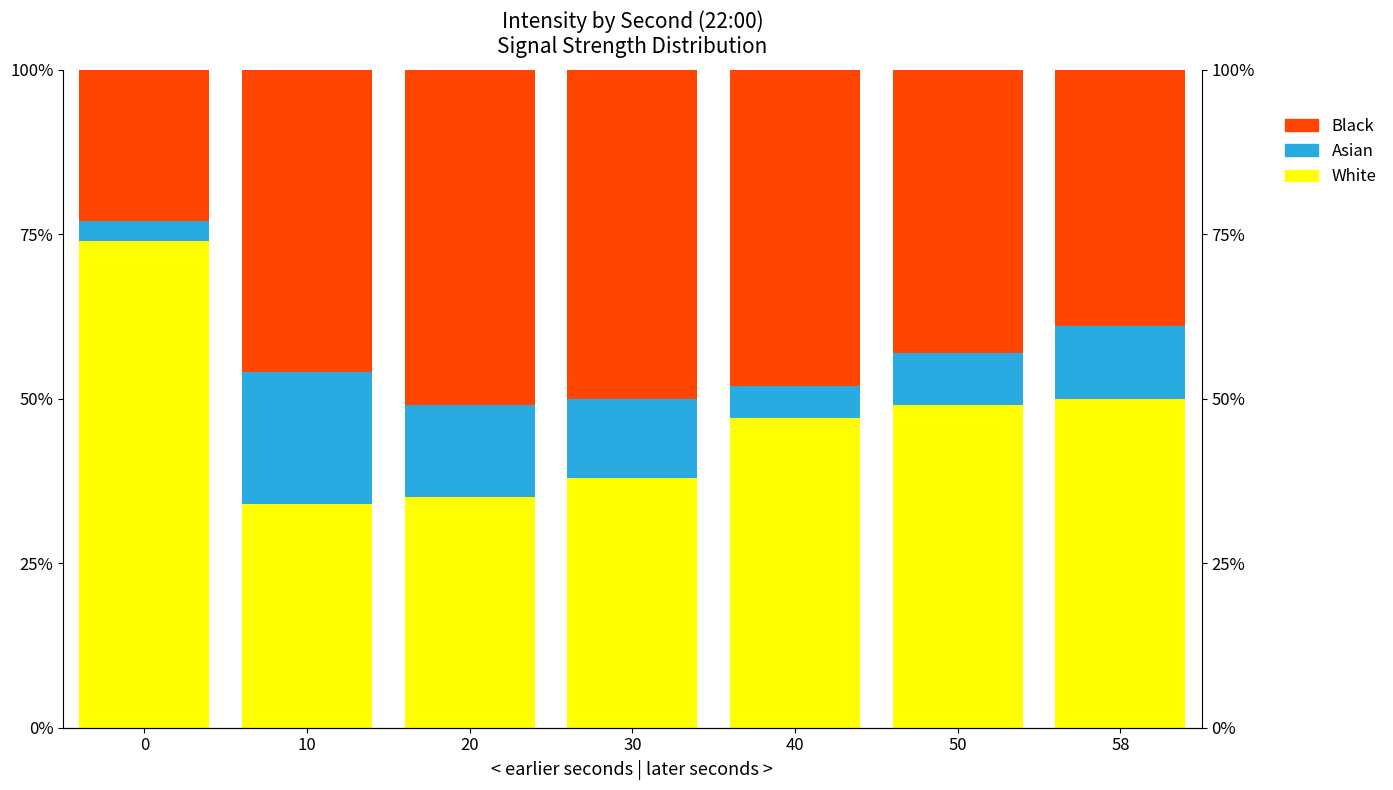

How many data points in Asian are above 11?

3